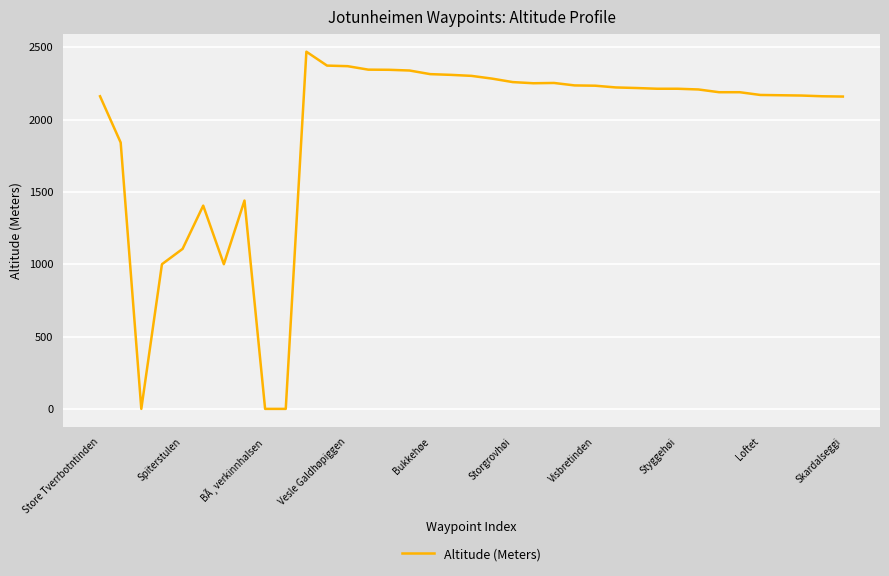

What is the difference between the maximum and minimum values?

2469